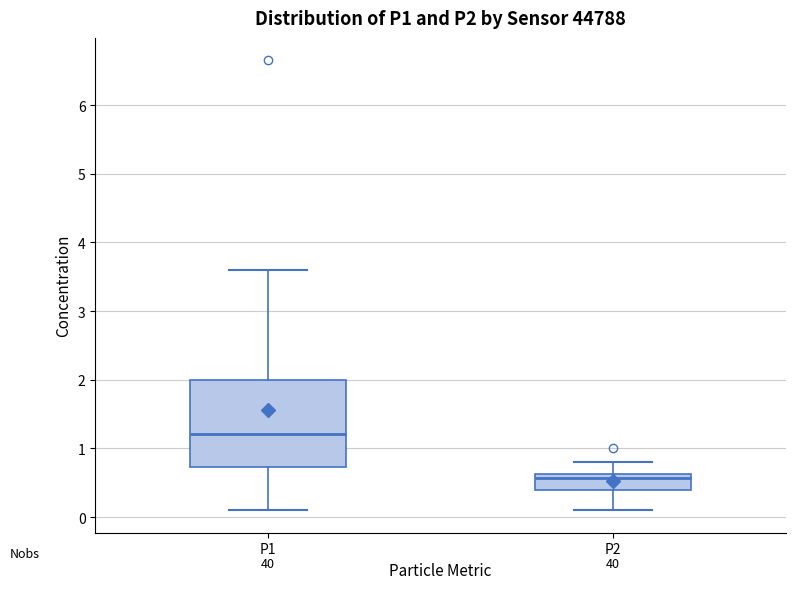

Reading left to right, transcribe this box plot: for each box, give where its median line is, the range the box spans, and where its two whiskers end, as read against the y-axis. The values are not printed on the chart, so give them approximately, as read against the axis.

P1: median 1.2, box 0.7 to 2.0, whiskers 0.1 to 3.6
P2: median 0.6 (just below the box's upper edge), box 0.4 to 0.6, whiskers 0.1 to 0.8